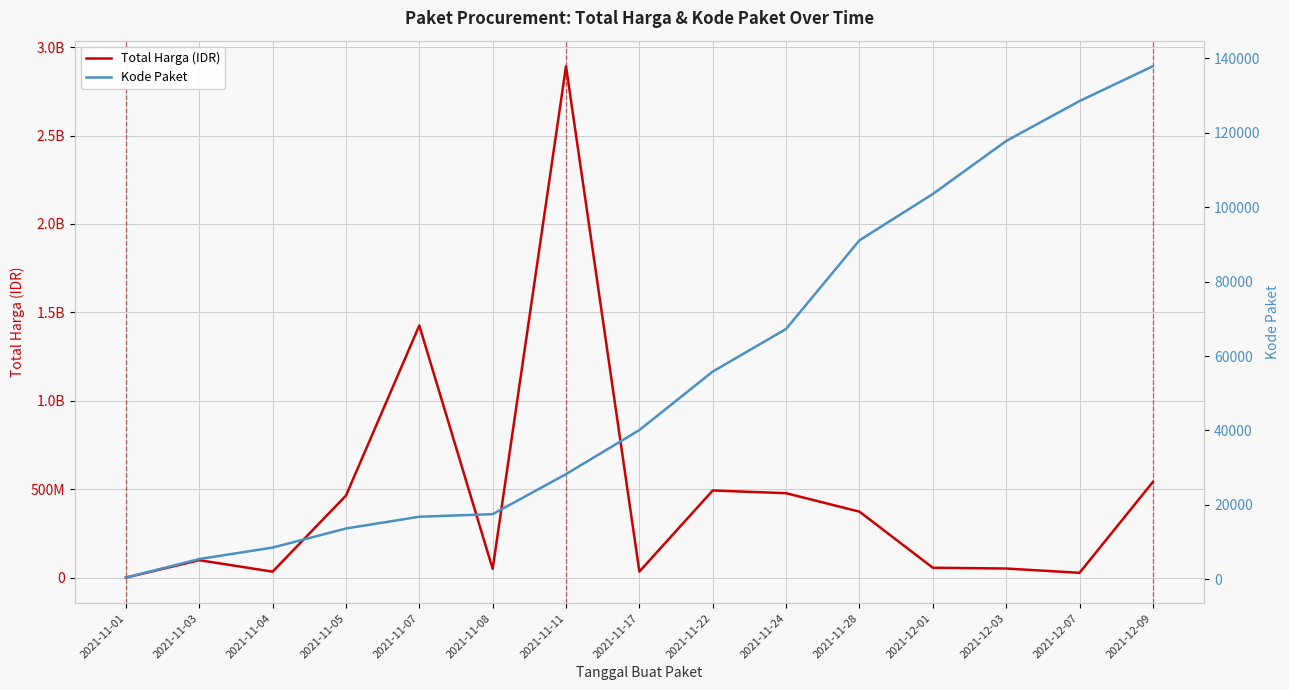

What is the minimum value shown in the chart?

464